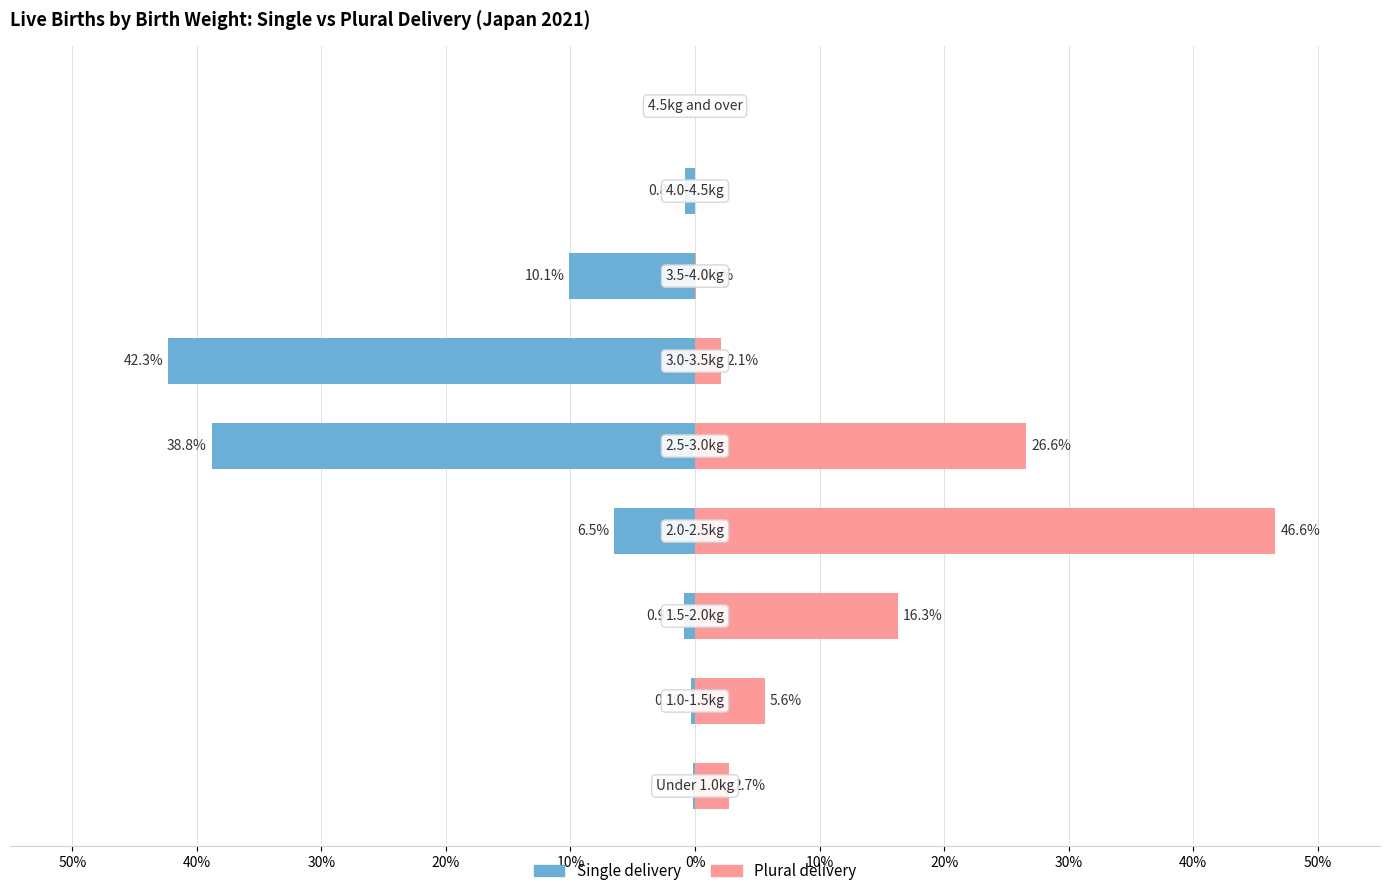

How many values in the Plural delivery series exceed 2?

6